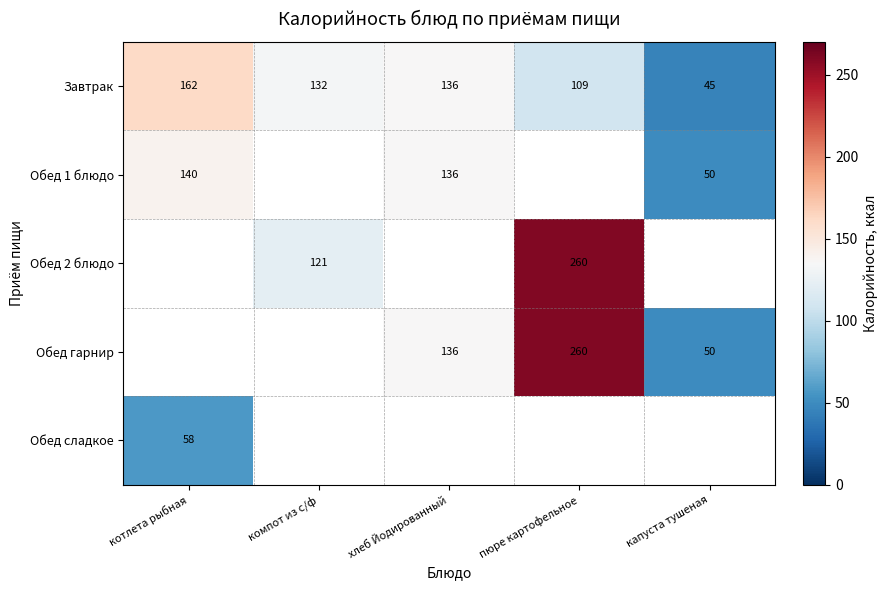

The Завтрак series shows 162 at котлета рыбная. True or false?

True